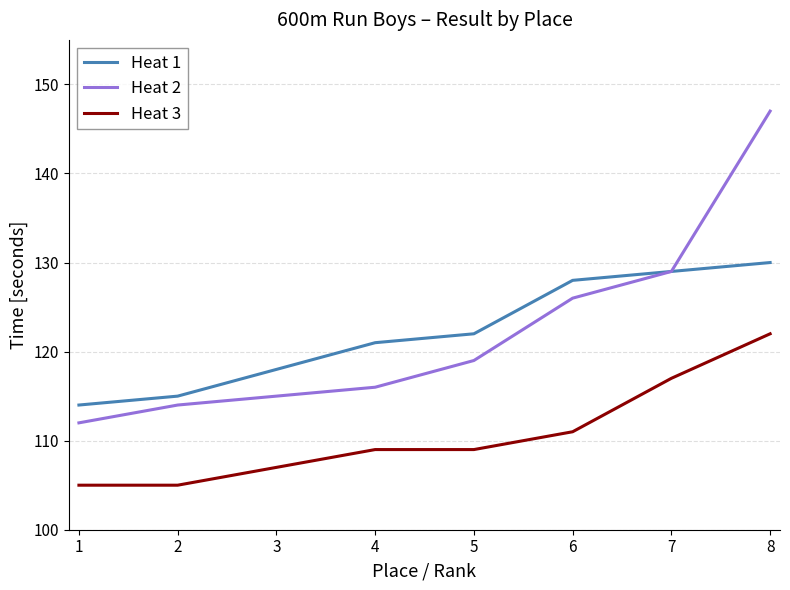

What is the difference between the second highest and minimum values in the Heat 3 series?

12